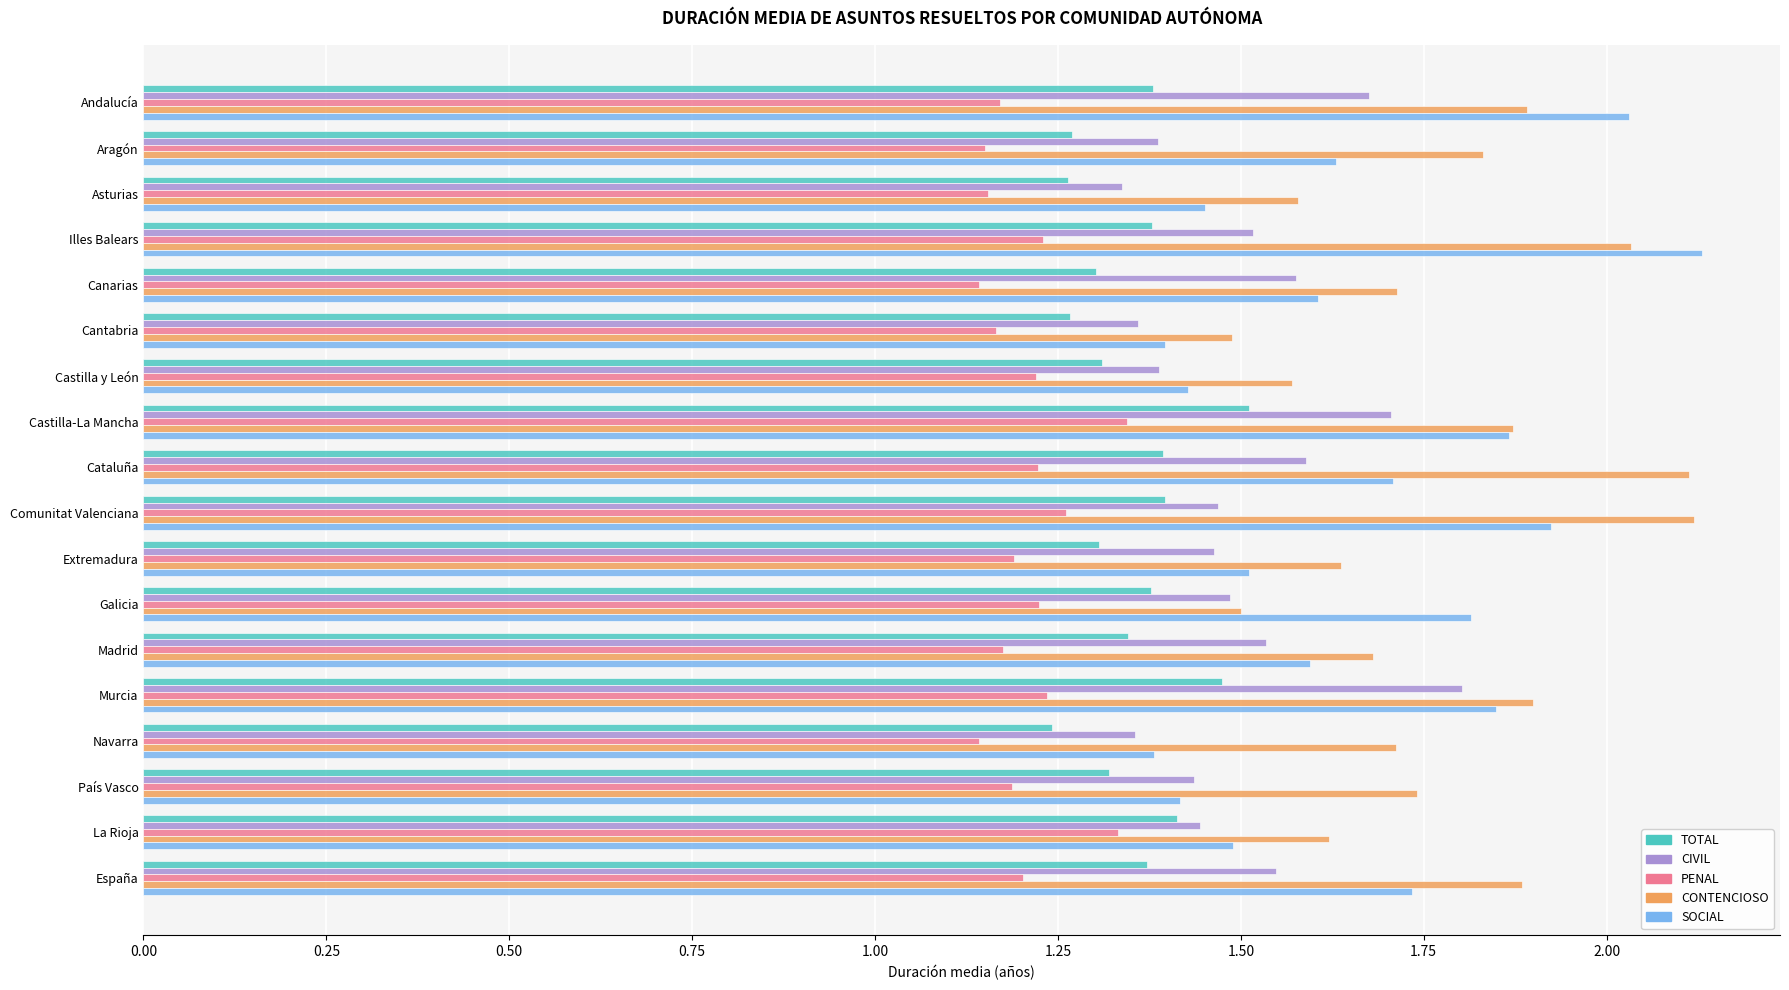

Which series has the widest spread of values?

SOCIAL